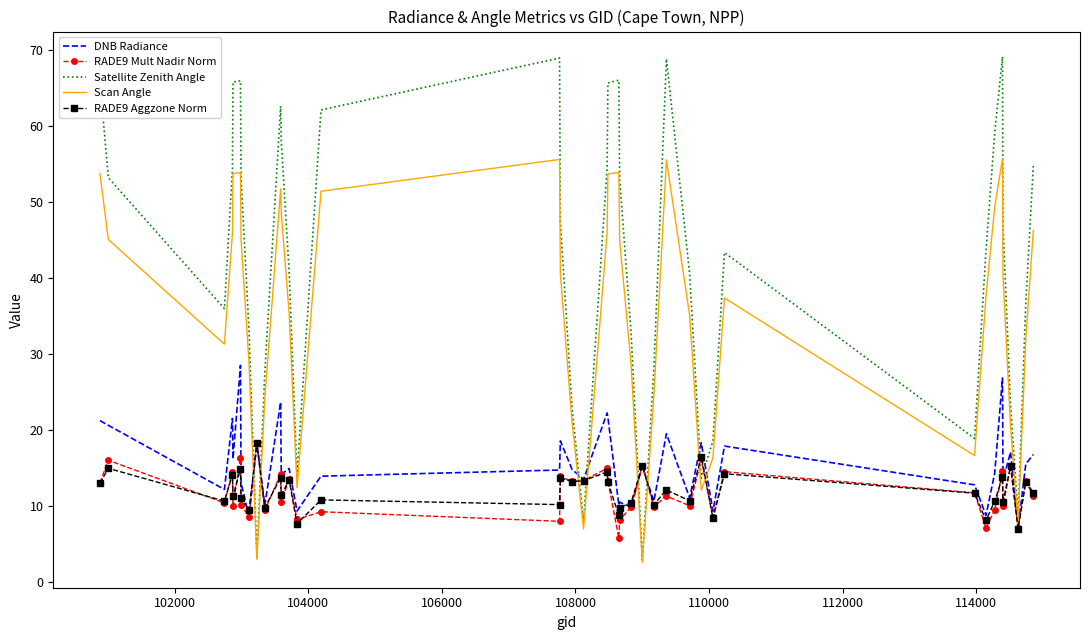

After their last crossing, which series has the higher values: Satellite Zenith Angle or RADE9 Aggzone Norm?

Satellite Zenith Angle